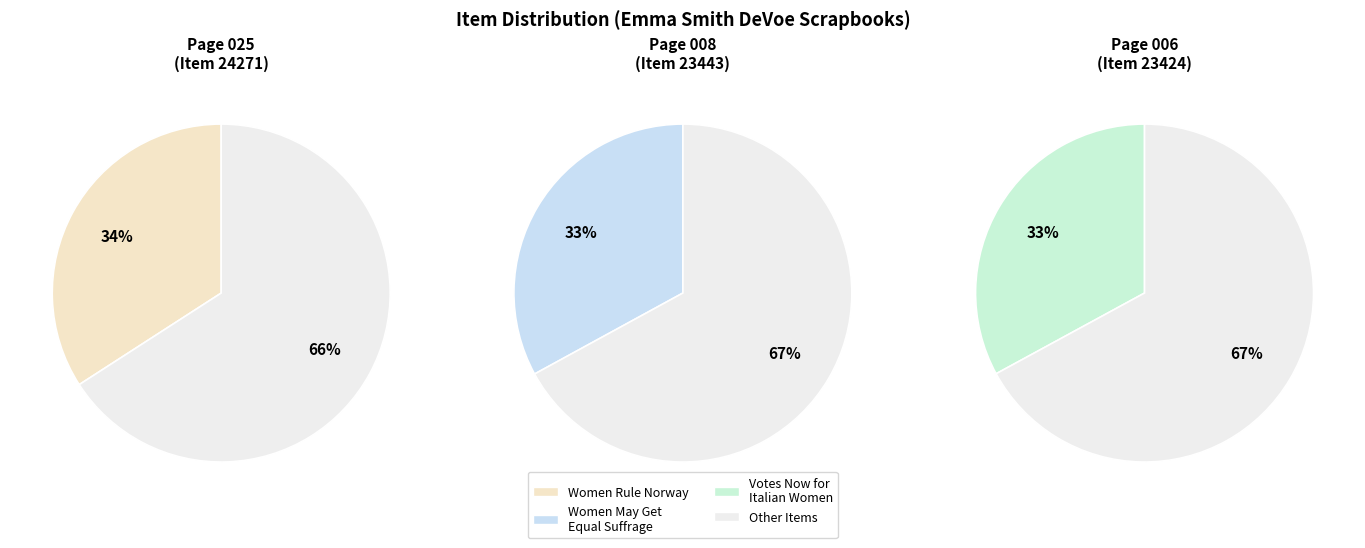

To the nearest percent, what is the difference between the largest and smallest slice percentages?

1%